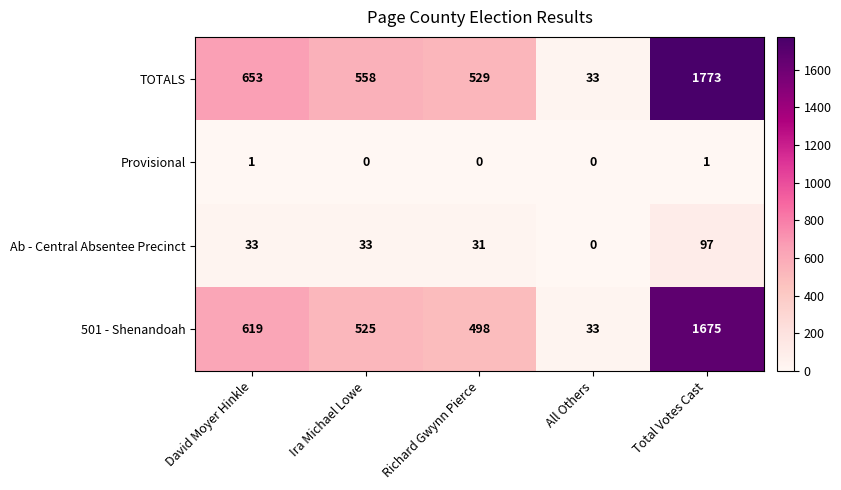

Which category has the lowest value in the Ab - Central Absentee Precinct series?

All Others